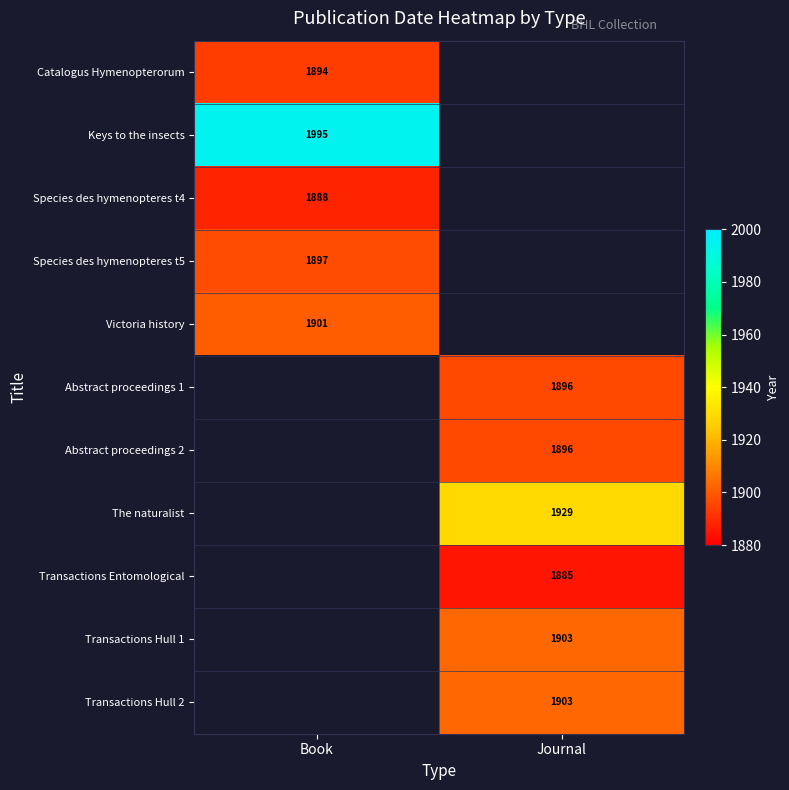

The Keys to the insects series shows 1995 at Book. True or false?

True